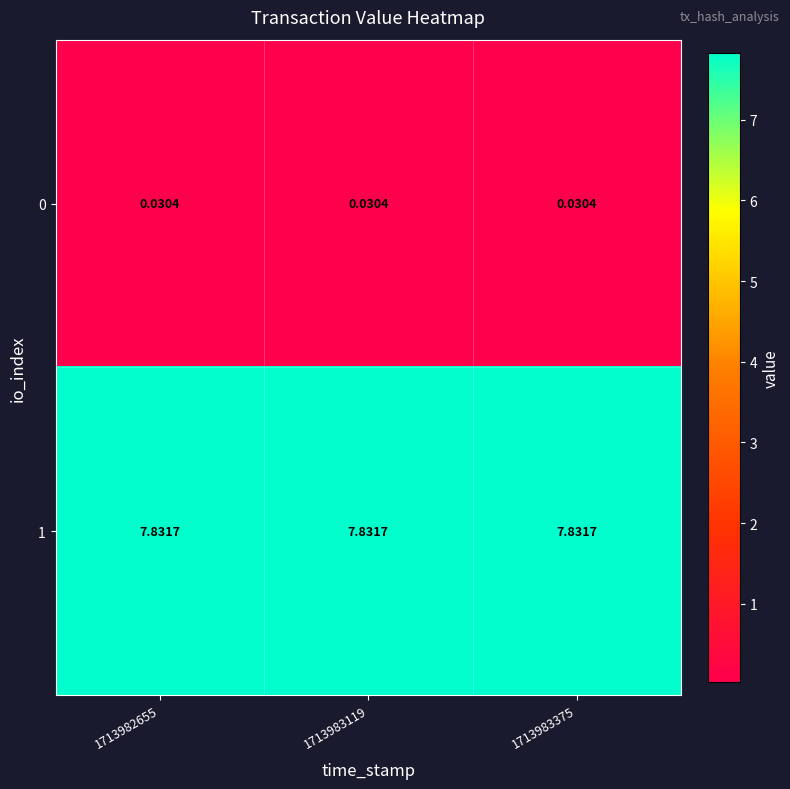

Is the value of 1 at 1713982655 greater than the value of 0 at 1713983375?

Yes